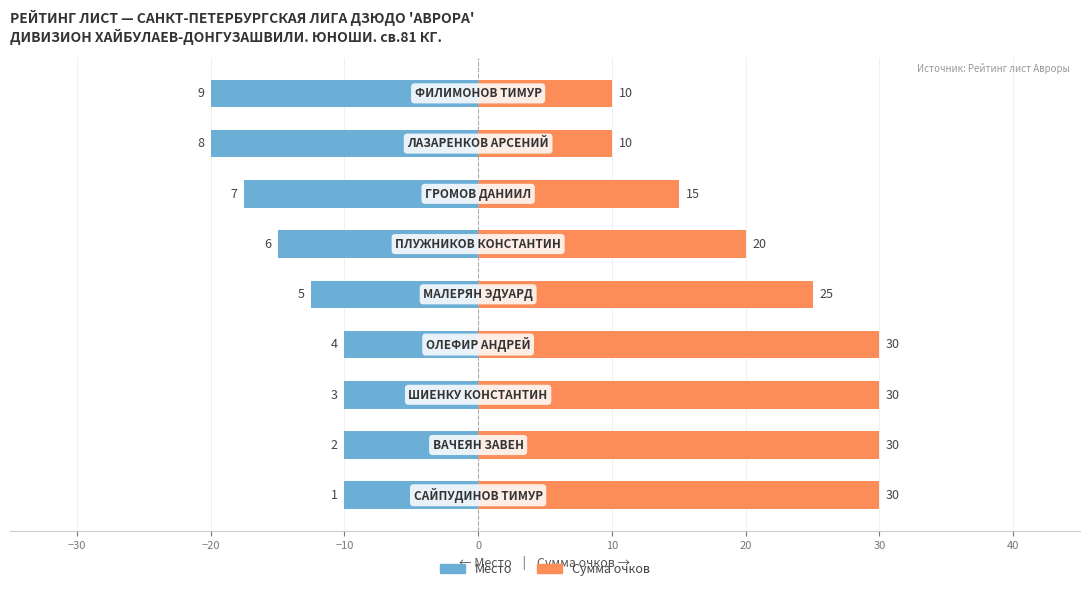

The value of Сумма очков at −40 is 41.5. True or false?

False